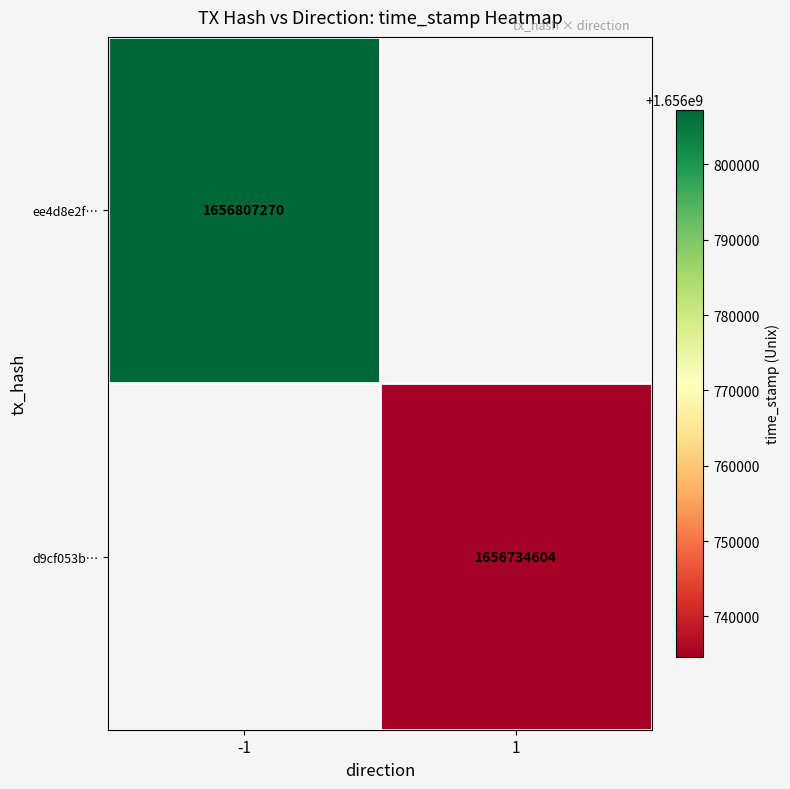

True or false: d9cf053b… has a value of 2177242265 at 1.

False